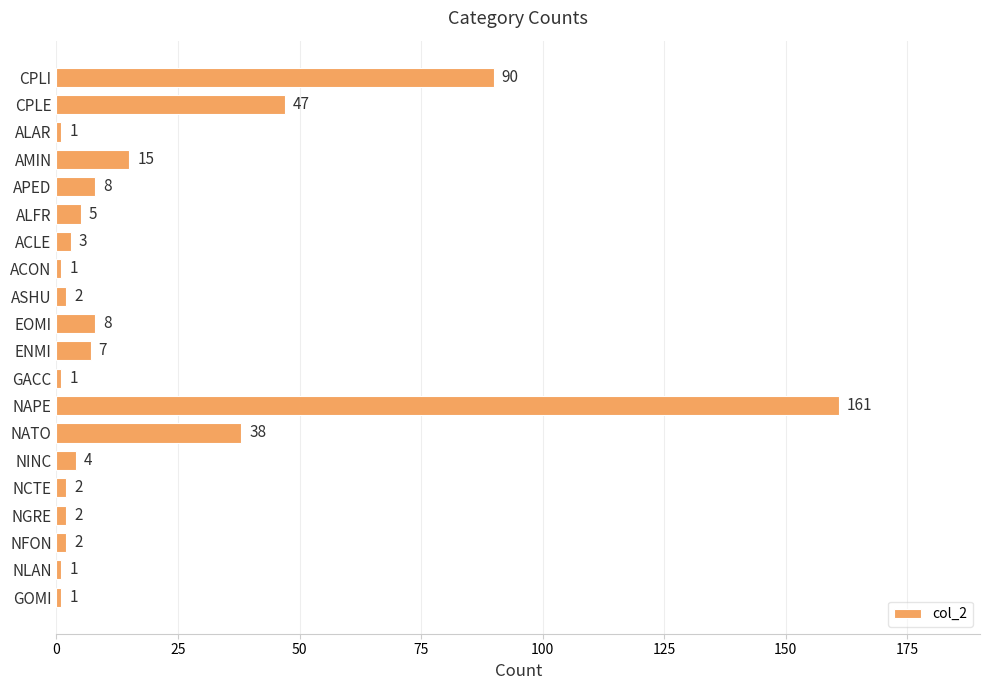

How many data points does each series have?

20